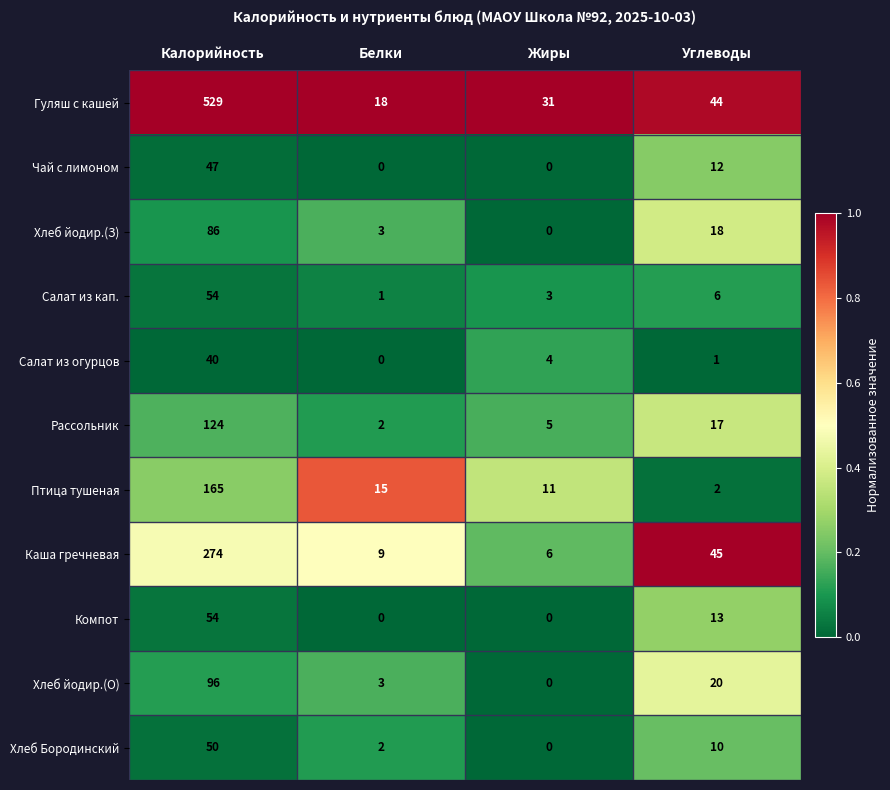

What is the sum of the Компот values at Жиры and Калорийность?

54